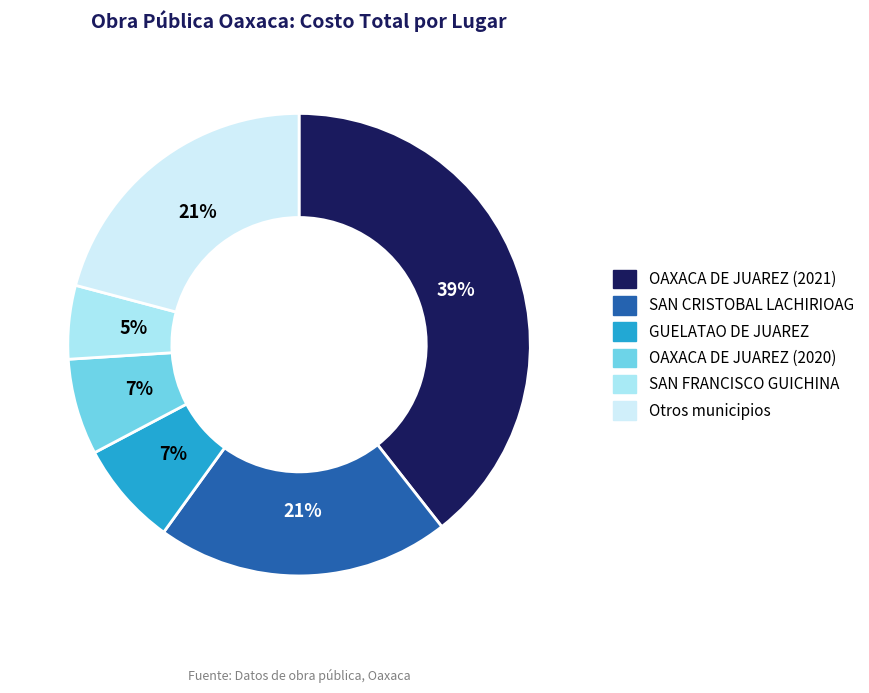

Between OAXACA DE JUAREZ (2020) and SAN CRISTOBAL LACHIRIOAG, which is larger?

SAN CRISTOBAL LACHIRIOAG